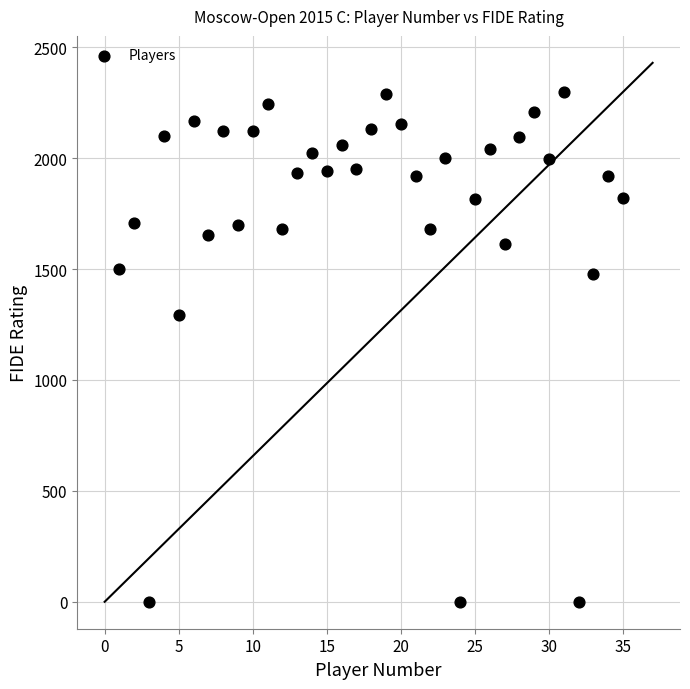

What is the range of Y values (max minus min)?

2298